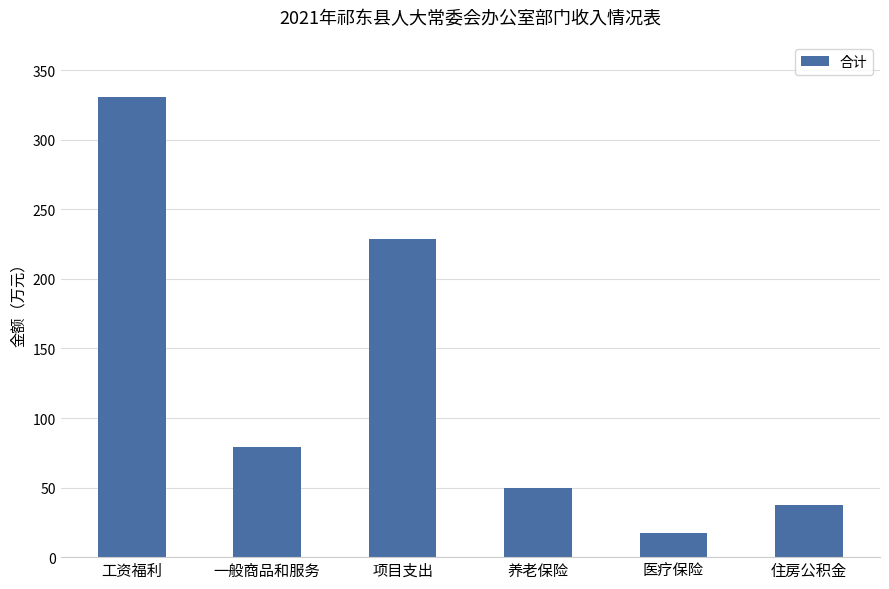

Which has a higher value, 工资福利 or 住房公积金?

工资福利